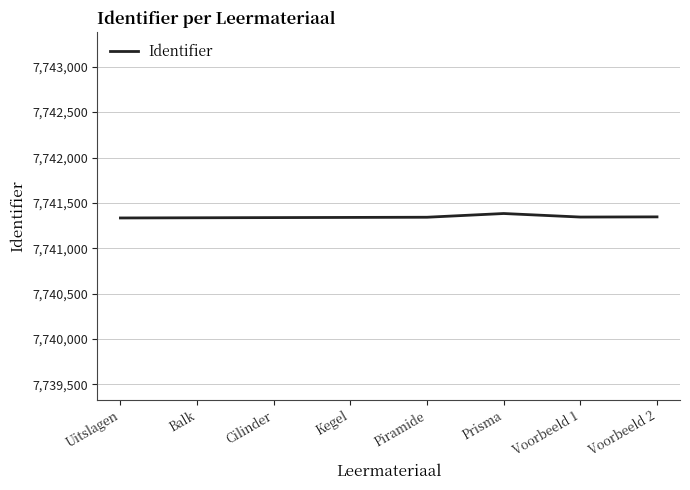

The chart shows a value of 7741334 at Uitslagen. True or false?

True